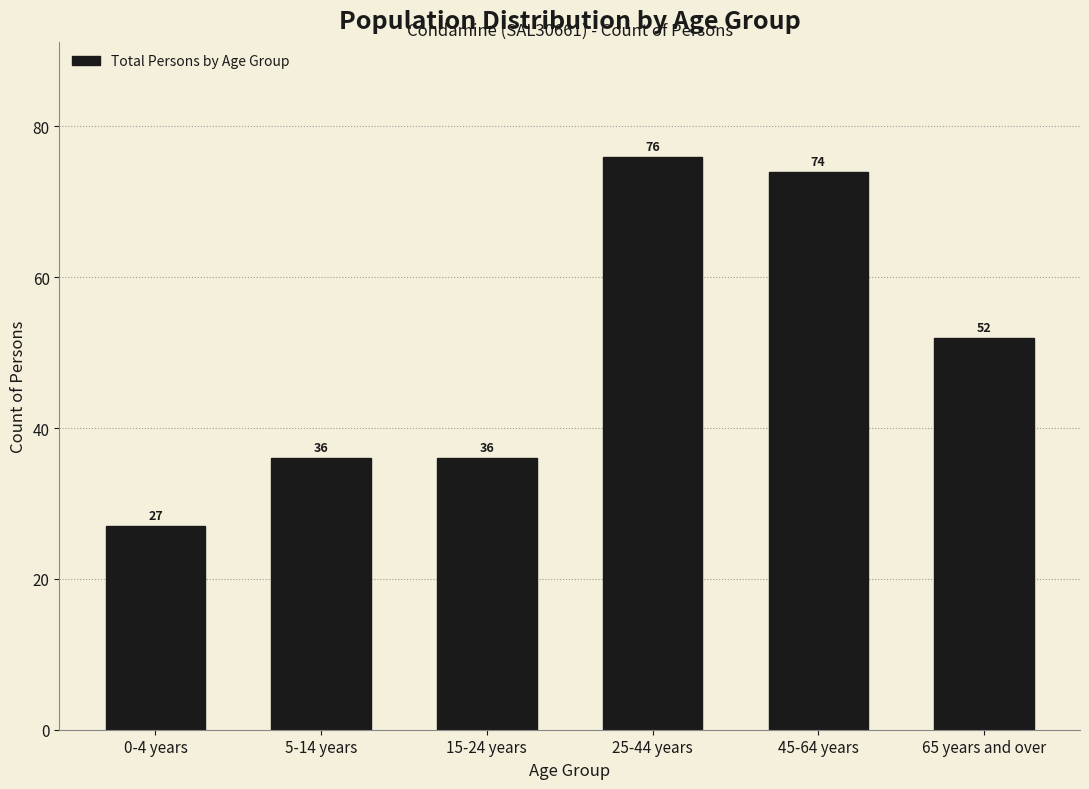

Reading right to left, extract all data points from this chart.

52	74	76	36	36	27